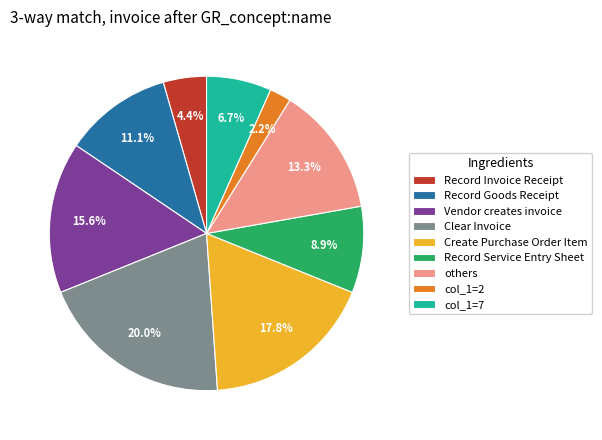

Which slice is the largest?

Clear Invoice